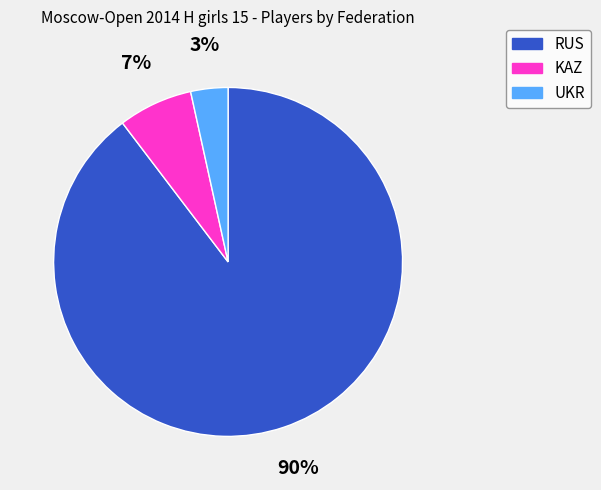

Rank the categories by value from lowest to highest.

UKR, KAZ, RUS